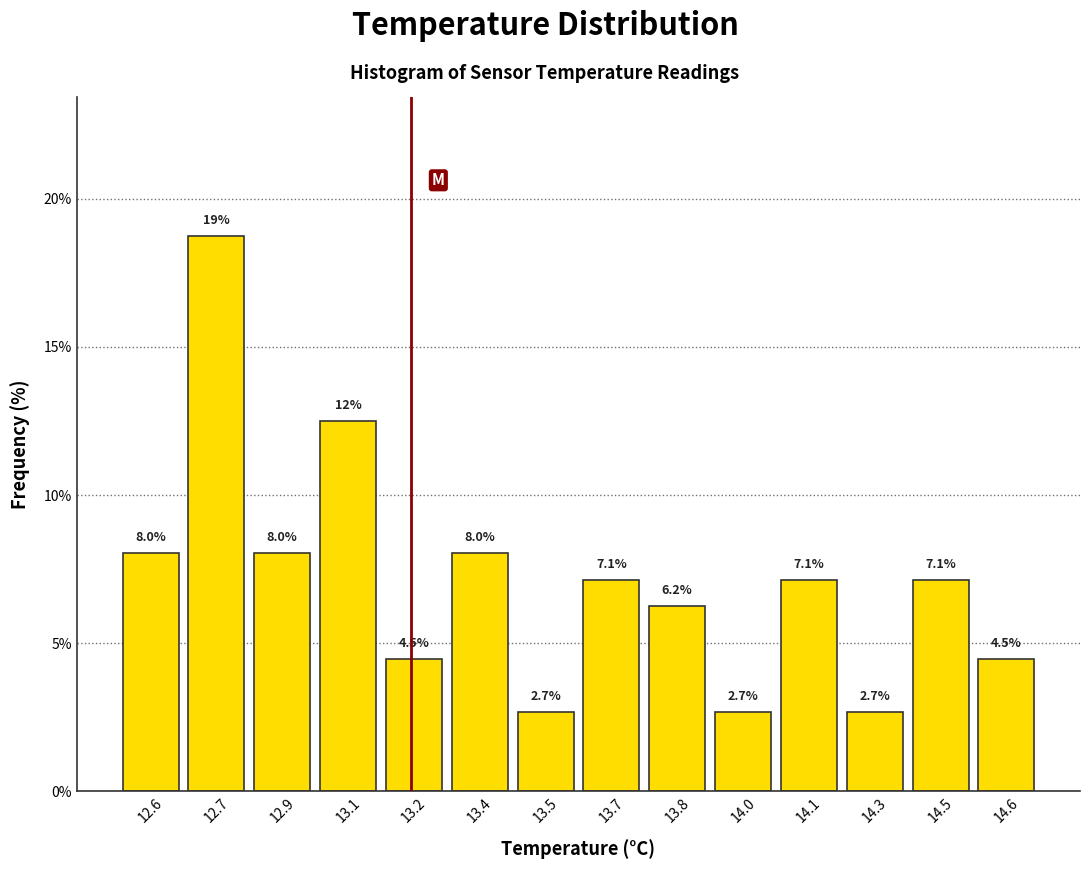

What is the smallest value displayed?

2.7